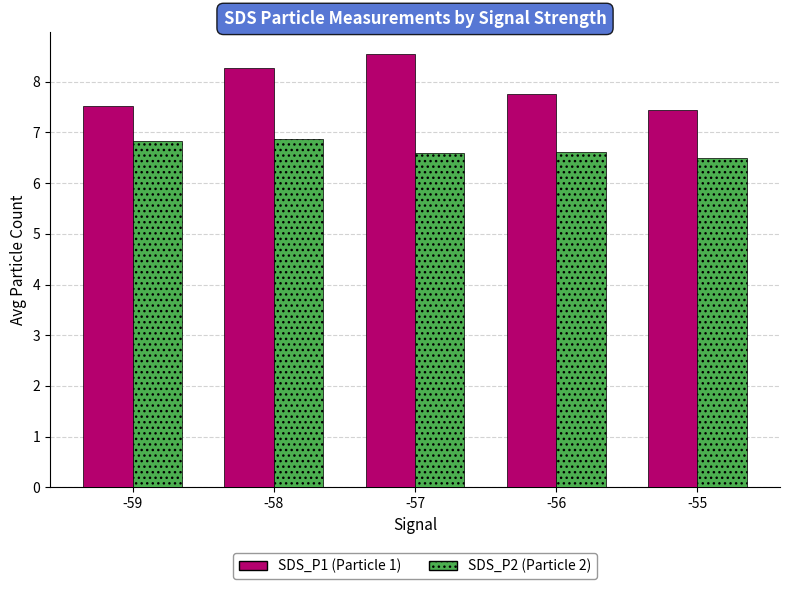

Reading left to right, extract all data points from this chart.

SDS_P1: -59=7.5	-58=8.3	-57=8.6	-56=7.8	-55=7.5
SDS_P2: -59=6.8	-58=6.9	-57=6.6	-56=6.6	-55=6.5